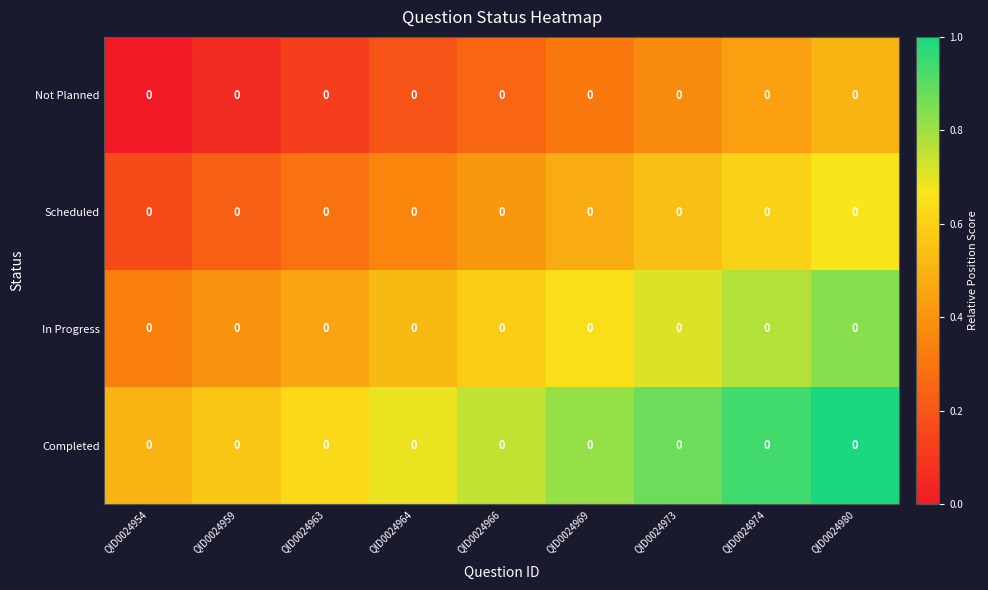

How many data points does each series have?

9